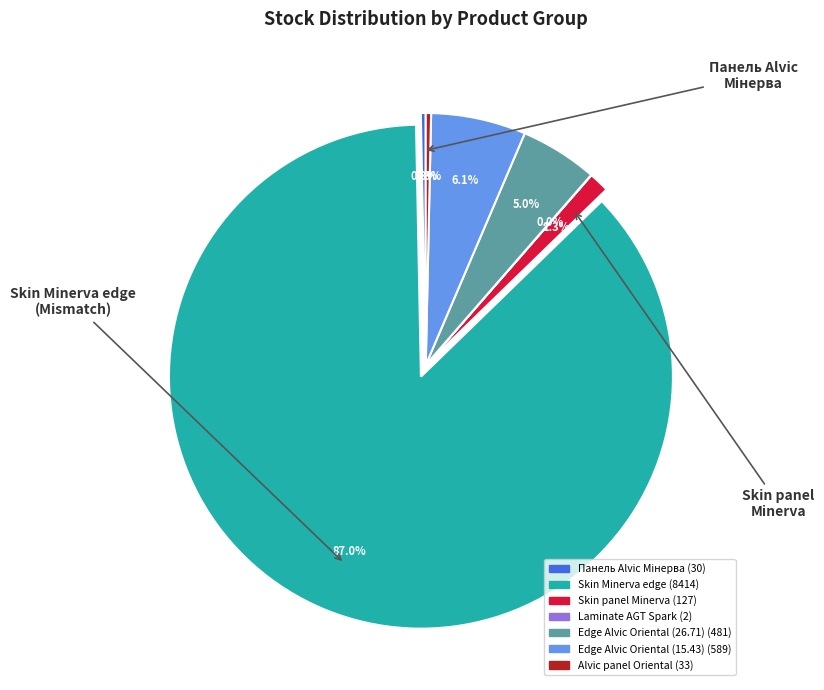

Is there any slice that represents more than half of the pie?

Yes